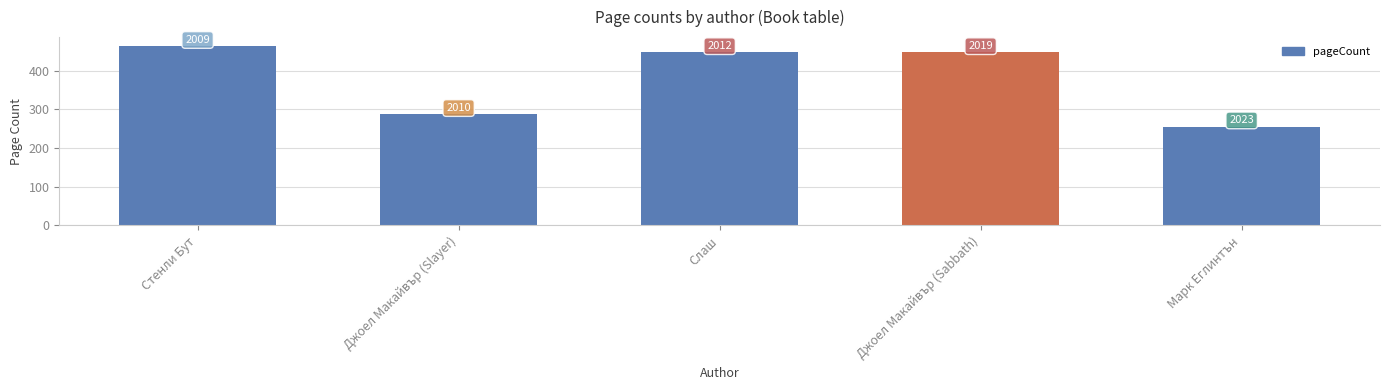

Does the chart contain any negative values?

No